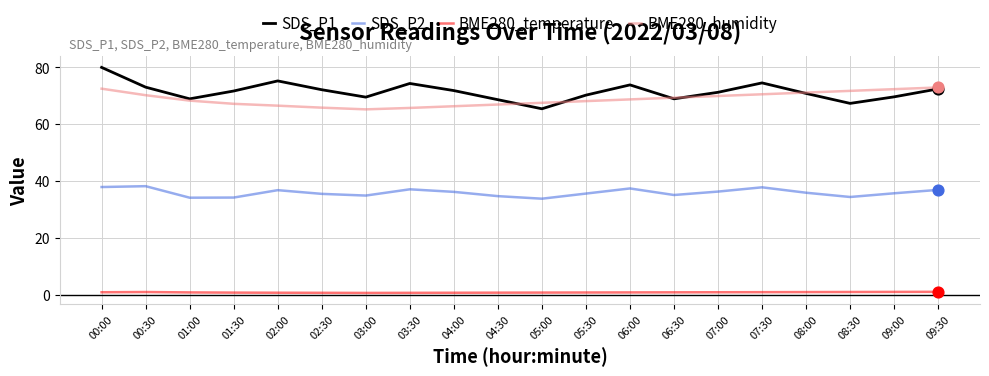

Which series has the largest total across all categories?

SDS_P1